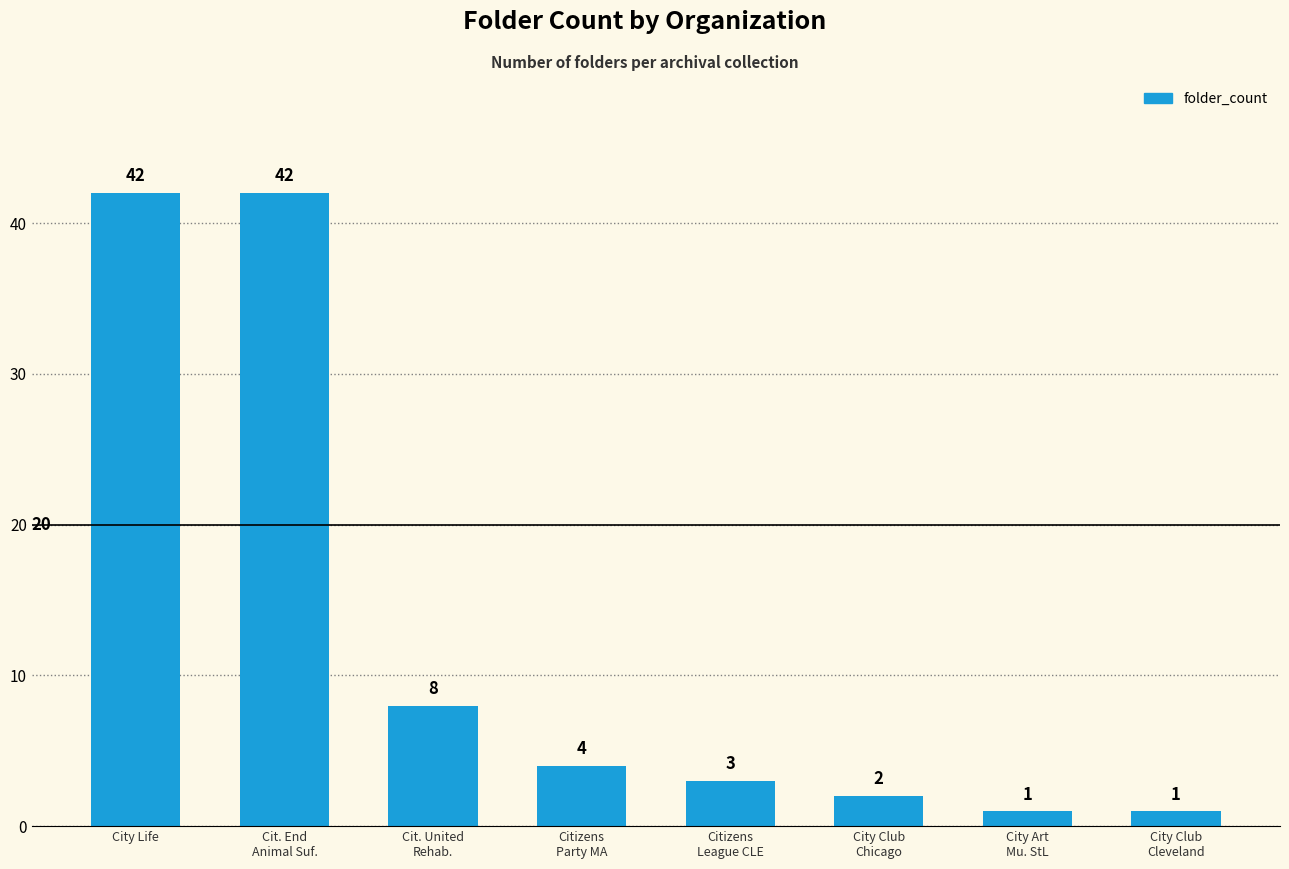

How many data points are less than 4?

4